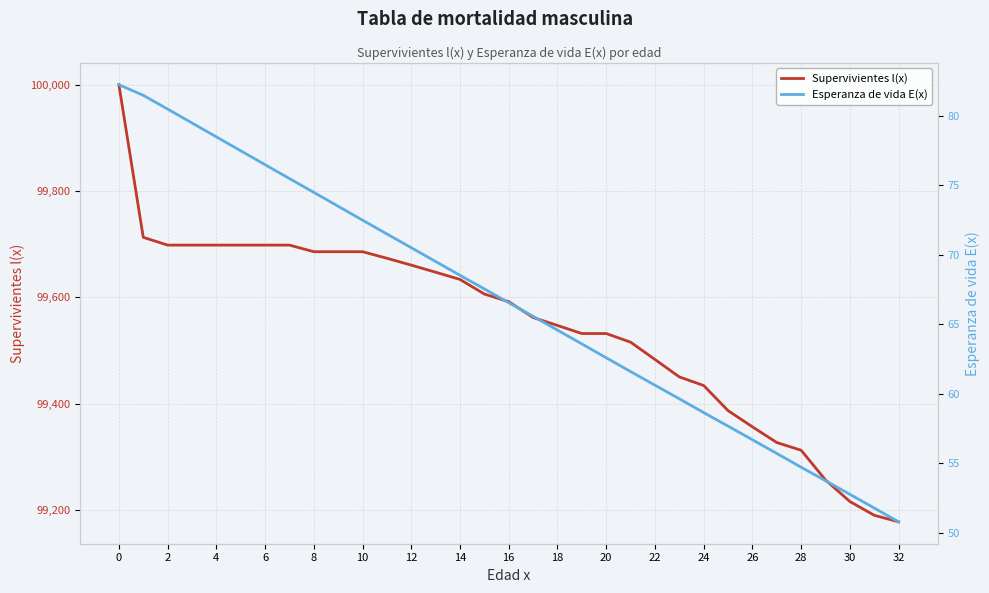

What is the smallest value displayed?

50.8